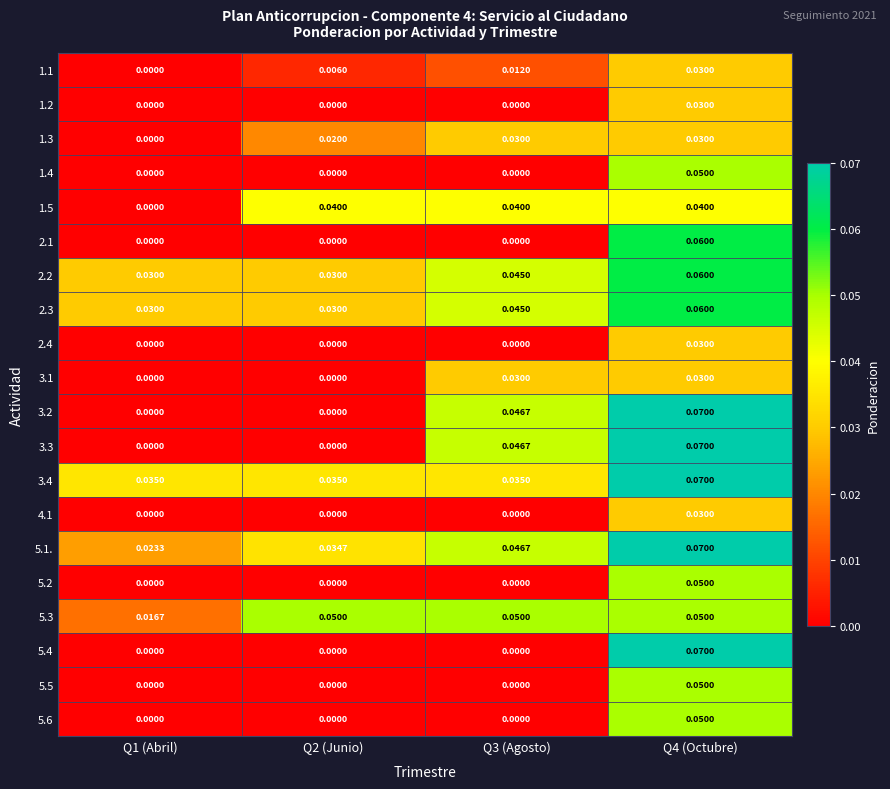

Is the value of 5.5 at Q3 (Agosto) greater than the value of 1.5 at Q2 (Junio)?

No